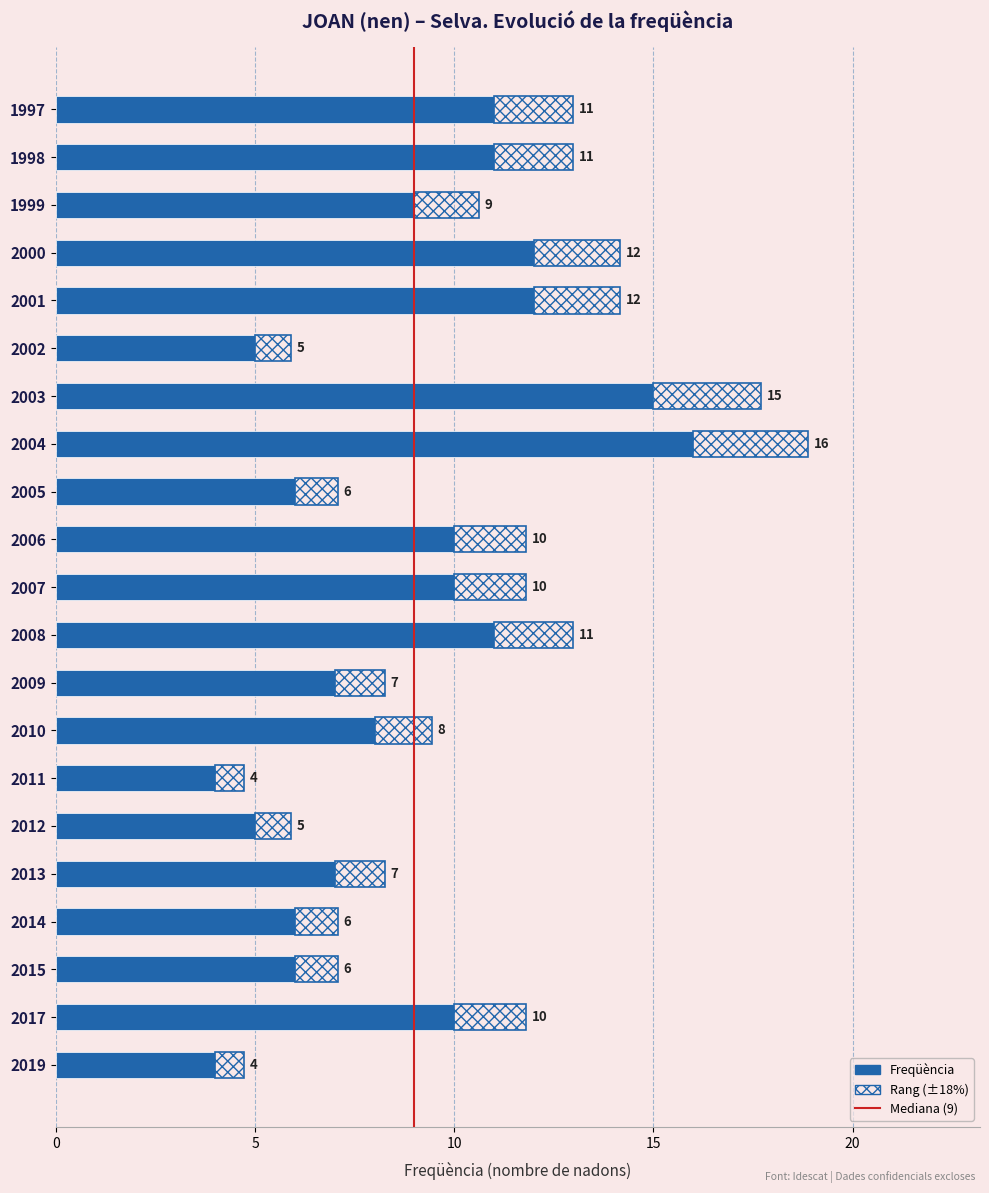

How many data points are less than 9?

10